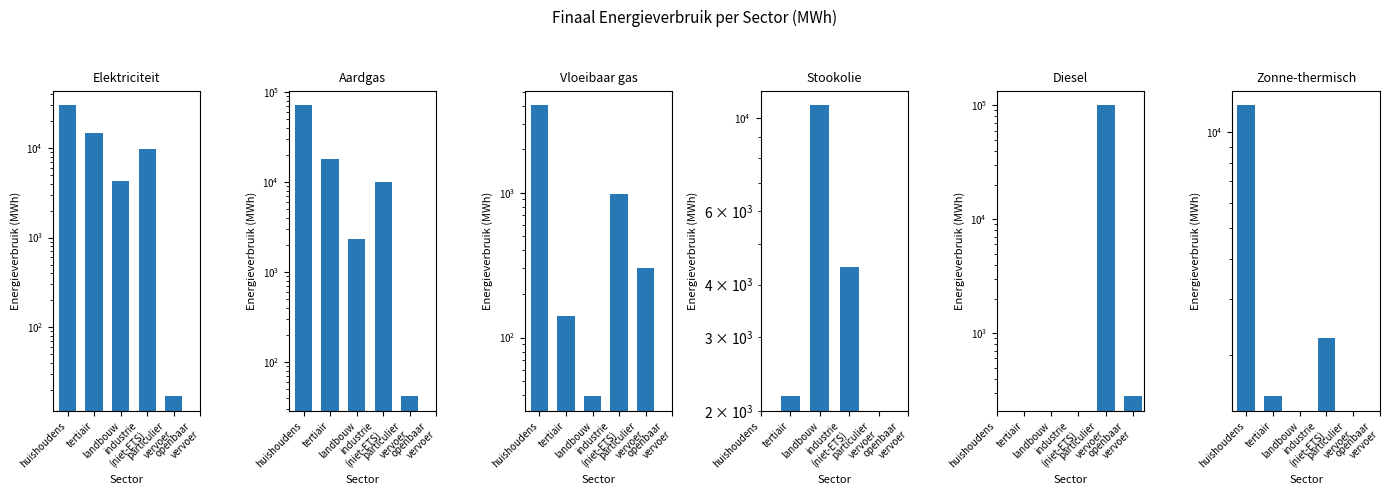

How many data points in Elektriciteit are less than 14489?

3